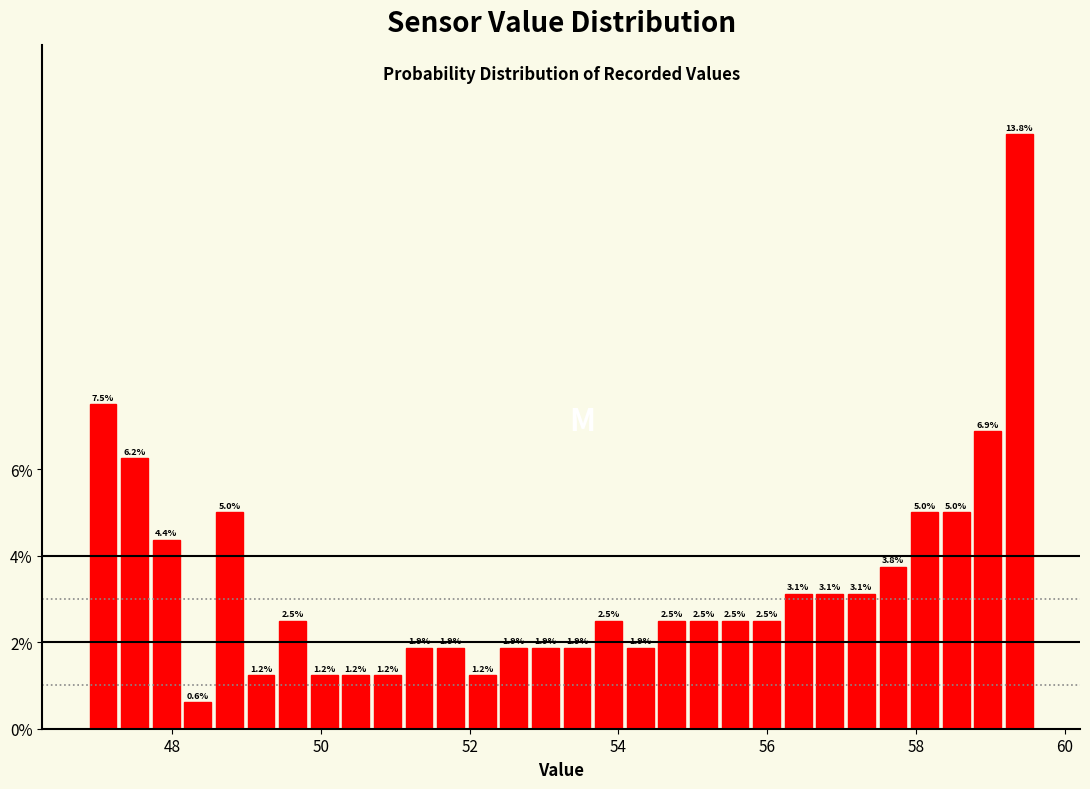

Around what value on the x-axis is the tallest bar? Give the approximate position of its centre, as read against the axis.

59.4